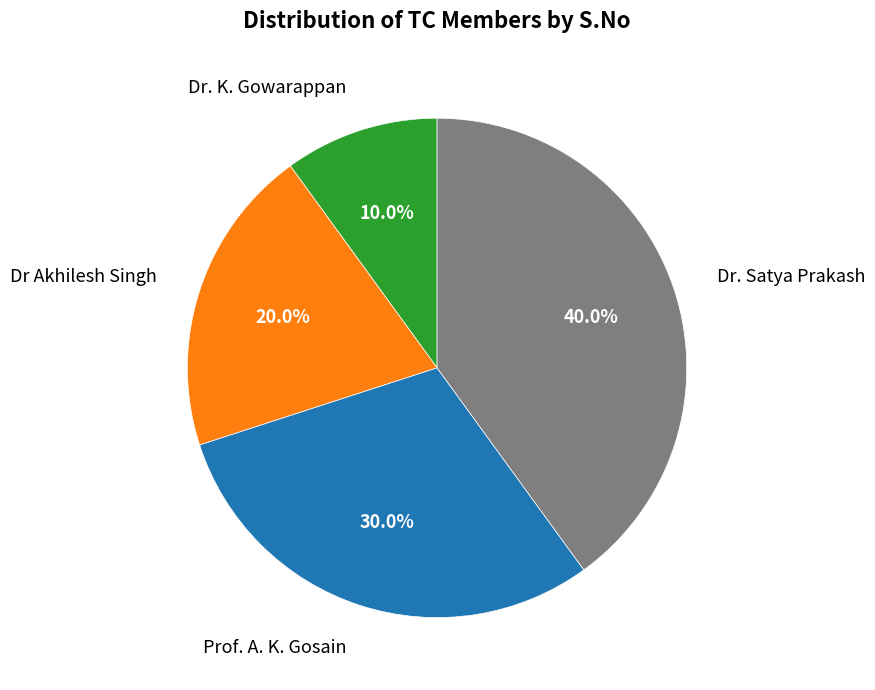

Is it true that Prof. A. K. Gosain is 15% of the pie?

False